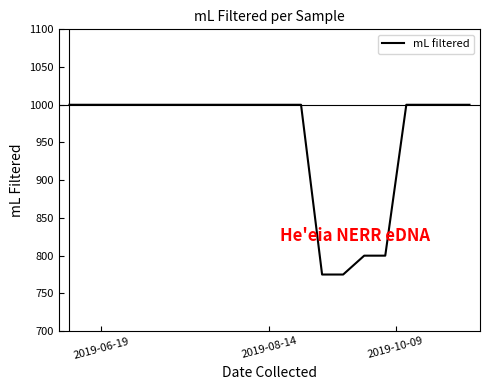

What is the difference between the second highest and second lowest values?

225